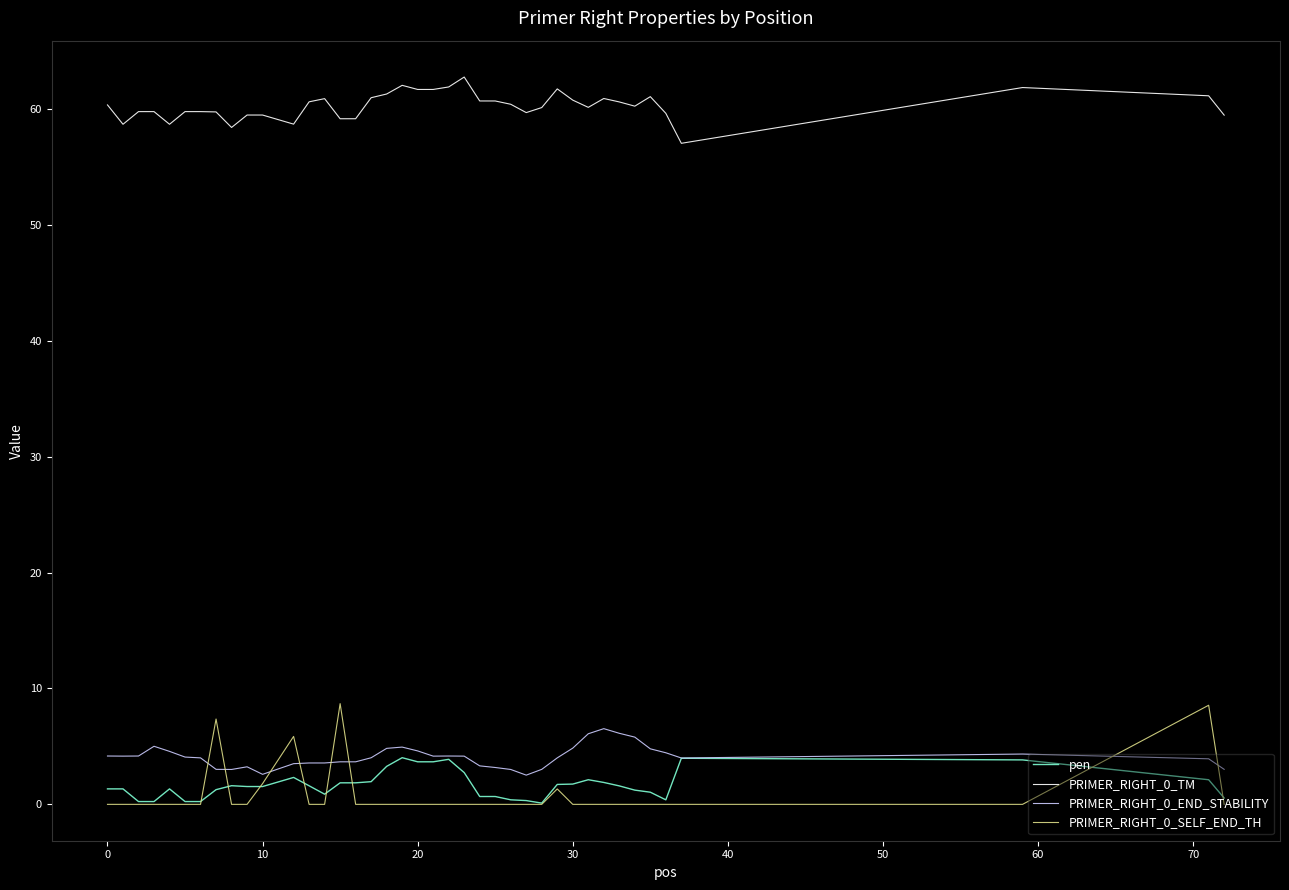

Which series has the largest total across all categories?

PRIMER_RIGHT_0_TM